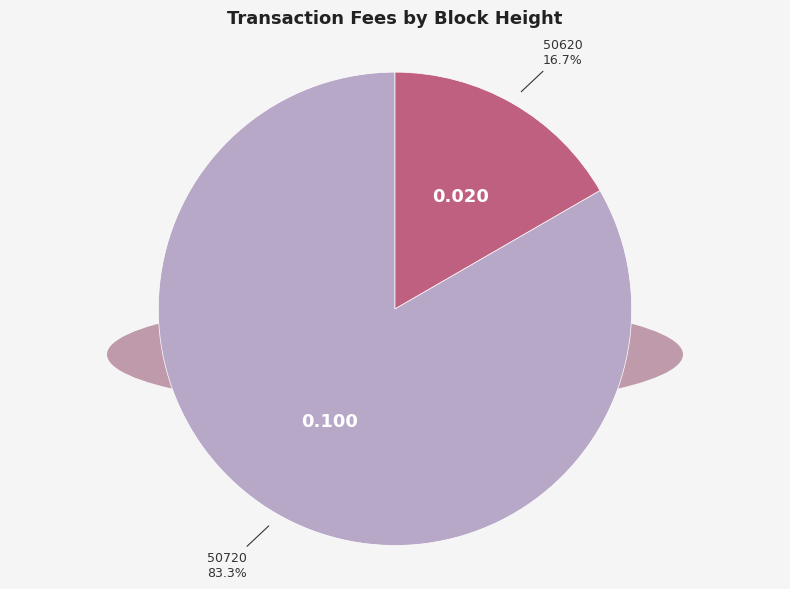

Which has a higher value, 50720 or 50620?

50720